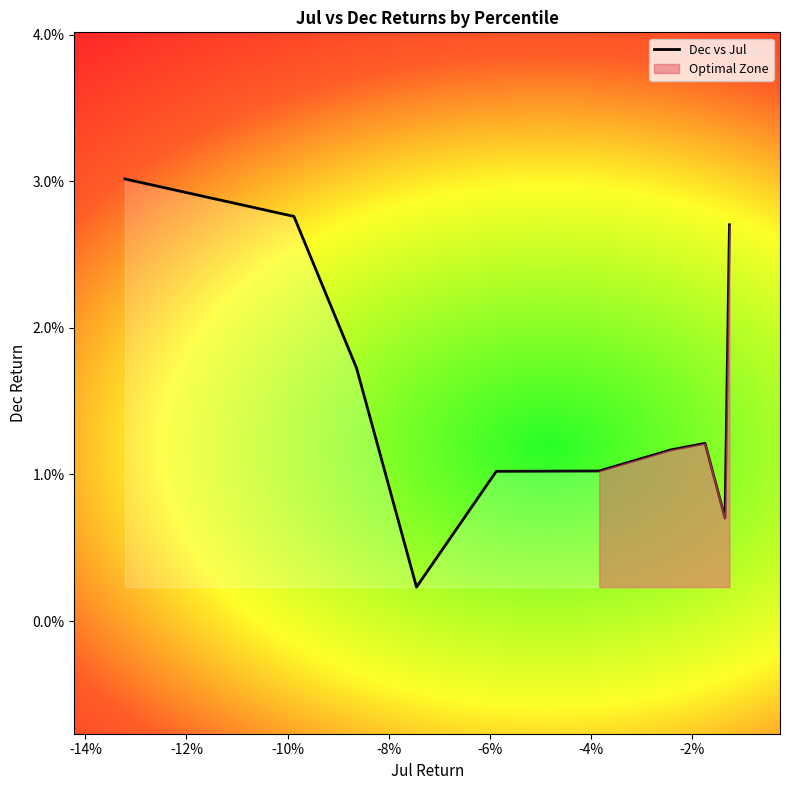

How many interior local peaks (higher than both neighbors) does the data have?

1